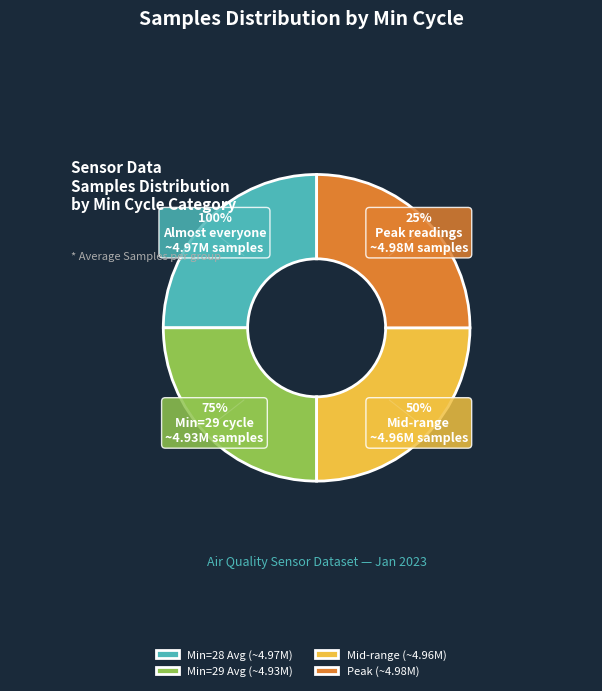

True or false: 28 accounts for 1% of the total.

False